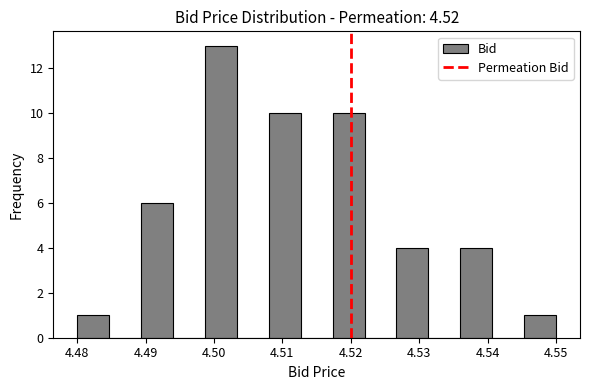

Reading left to right, list every bar in this chart as the range it spans on the x-axis followed by its height. Neither the bar edges nor the heights are printed on the chart, so give them approximately, as read against the axes.

4.480 to 4.485: 1
4.485 to 4.489: 0
4.489 to 4.494: 6
4.494 to 4.499: 0
4.499 to 4.503: 13
4.503 to 4.508: 0
4.508 to 4.513: 10
4.513 to 4.517: 0
4.517 to 4.522: 10
4.522 to 4.527: 0
4.527 to 4.531: 4
4.531 to 4.536: 0
4.536 to 4.541: 4
4.541 to 4.545: 0
4.545 to 4.550: 1